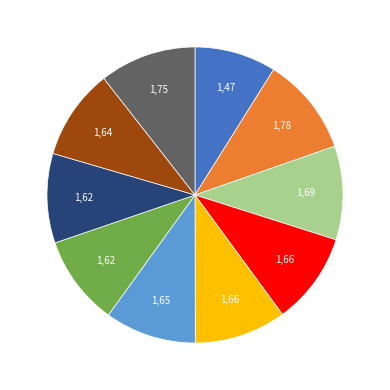

Is there a majority slice in this chart?

No